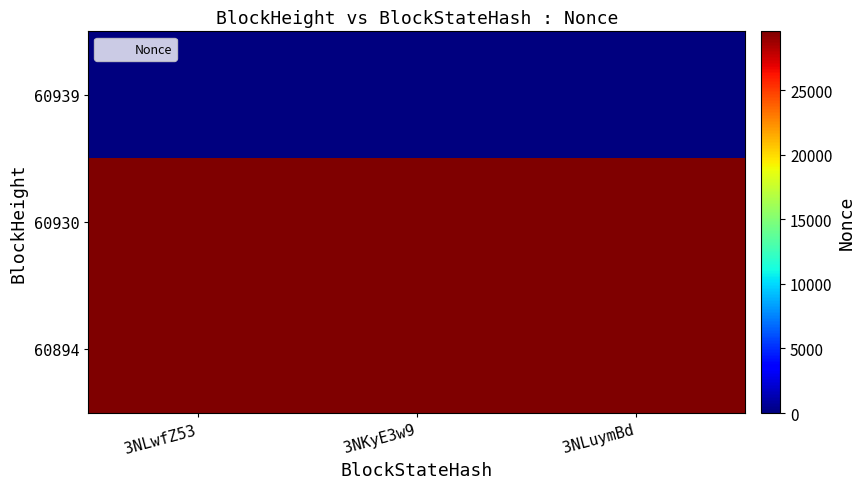

Reading left to right, extract all data points from this chart.

60939: 3NLwfZ53=0	3NKyE3w9=0	3NLuymBd=0
60930: 3NLwfZ53=29550	3NKyE3w9=29550	3NLuymBd=29550
60894: 3NLwfZ53=29505	3NKyE3w9=29505	3NLuymBd=29505